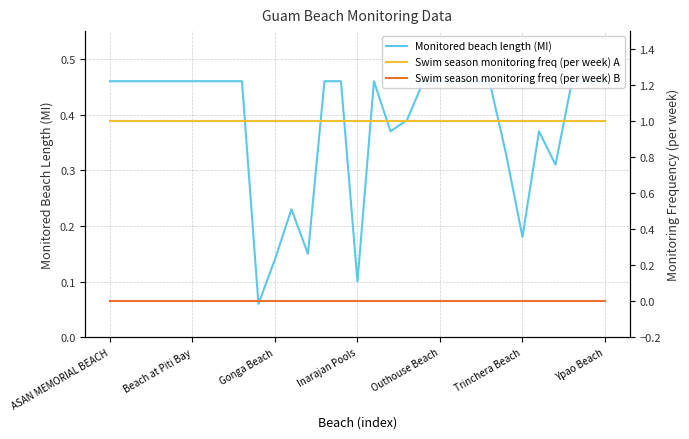

What are all the series names shown in the legend?

Monitored beach length (MI), Swim season monitoring freq (per week) A, Swim season monitoring freq (per week) B